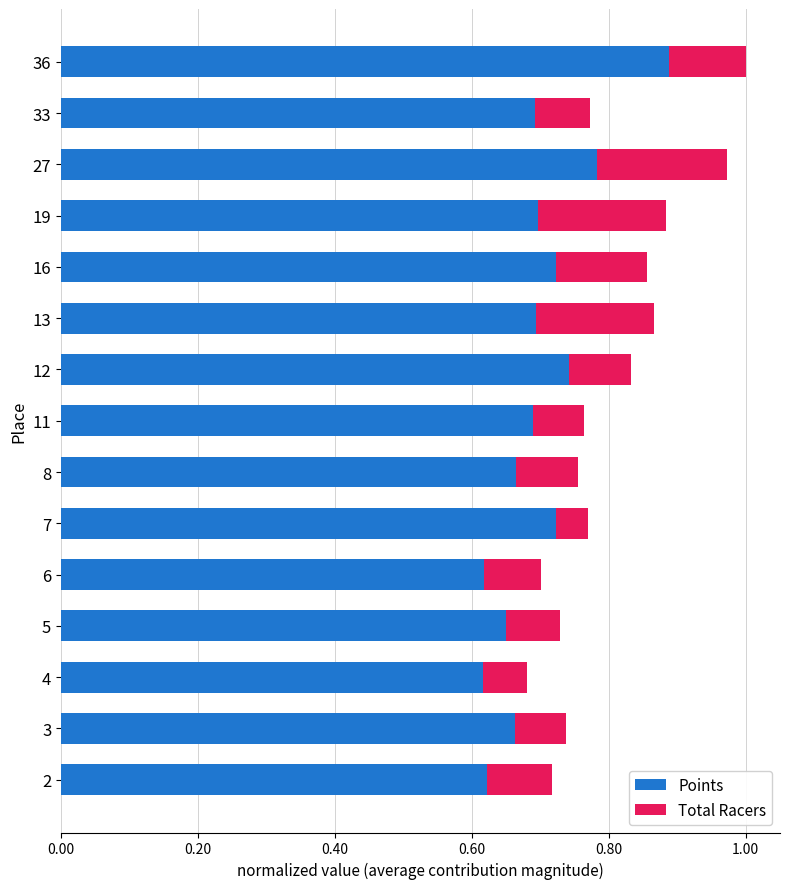

Is it true that Points equals 0.4 at 4?

False